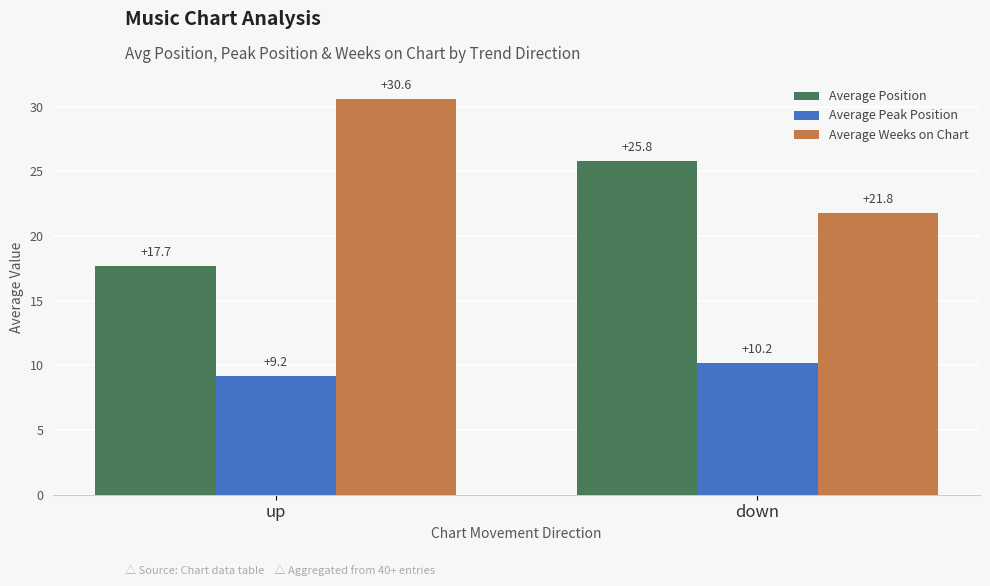

What is the total value across all series at up?

57.5